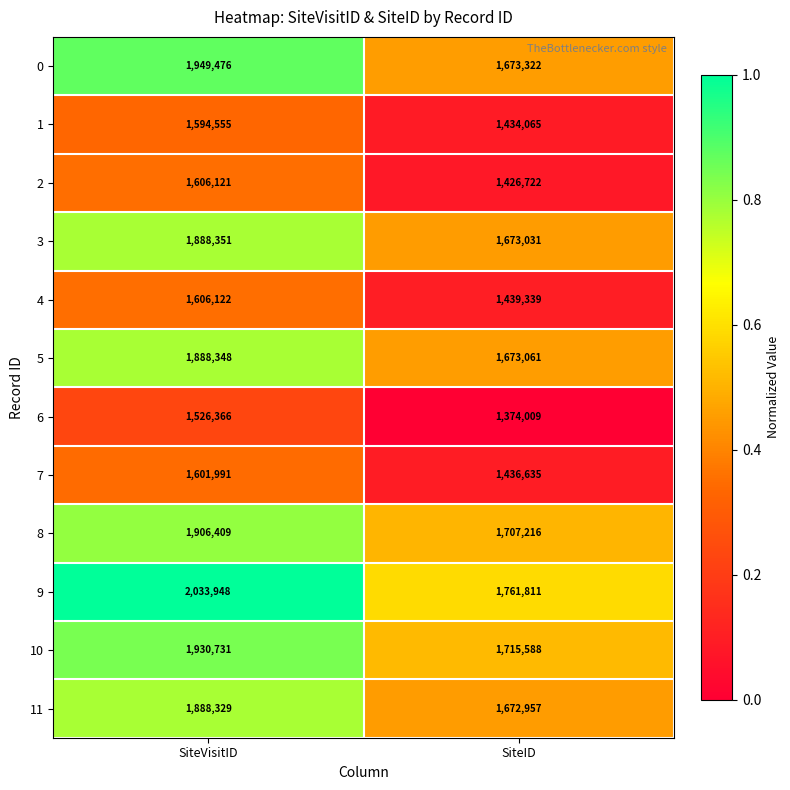

Reading right to left, extract all data points from this chart.

0: SiteID=1673322	SiteVisitID=1949476
1: SiteID=1434065	SiteVisitID=1594555
2: SiteID=1426722	SiteVisitID=1606121
3: SiteID=1673031	SiteVisitID=1888351
4: SiteID=1439339	SiteVisitID=1606122
5: SiteID=1673061	SiteVisitID=1888348
6: SiteID=1374009	SiteVisitID=1526366
7: SiteID=1436635	SiteVisitID=1601991
8: SiteID=1707216	SiteVisitID=1906409
9: SiteID=1761811	SiteVisitID=2033948
10: SiteID=1715588	SiteVisitID=1930731
11: SiteID=1672957	SiteVisitID=1888329